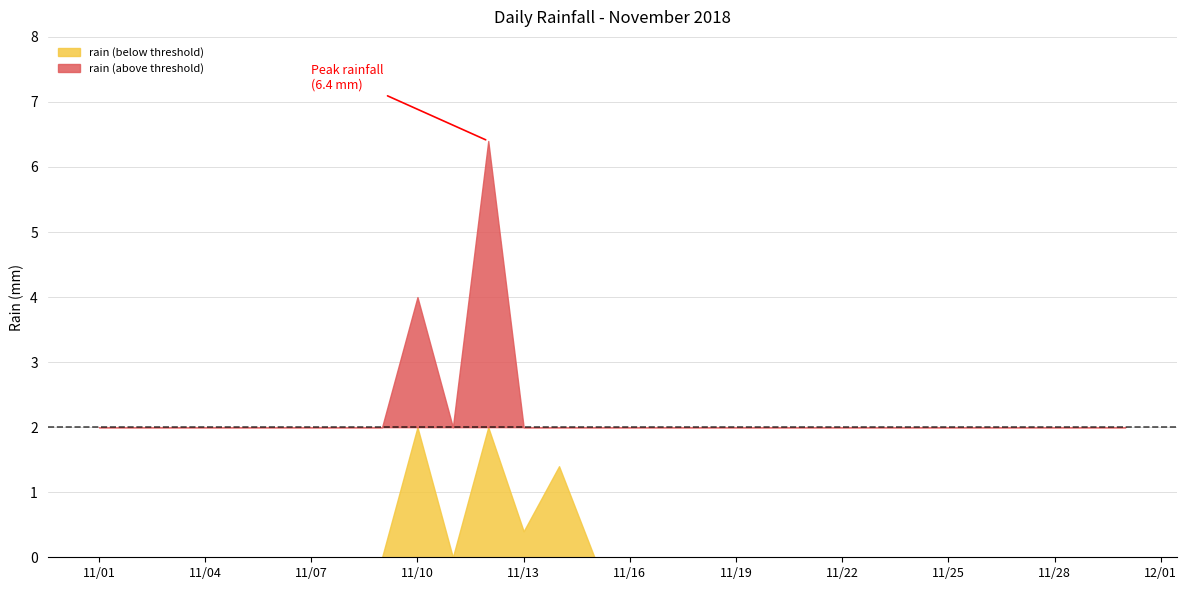

How many lines are shown in the chart?

1